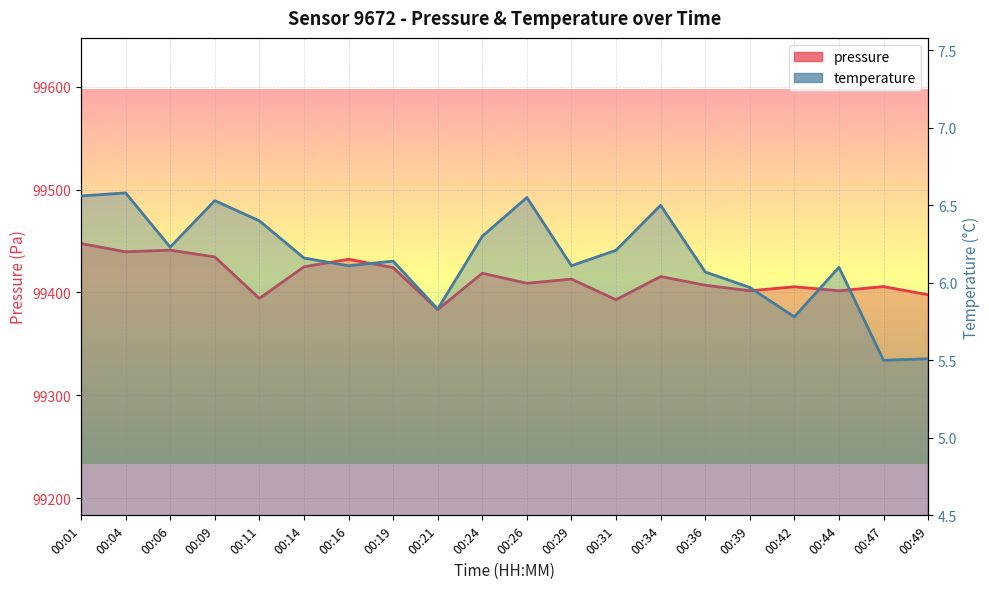

Is the value of pressure at 00:39 greater than the value of temperature at 00:16?

Yes